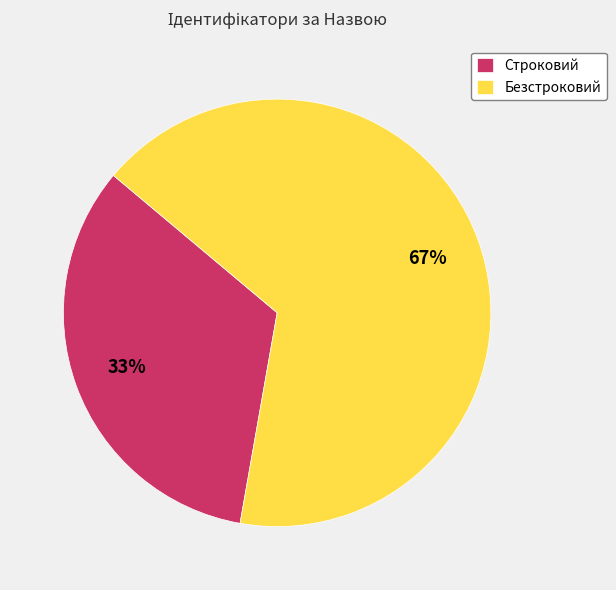

Is it true that Безстроковий is 67% of the pie?

True